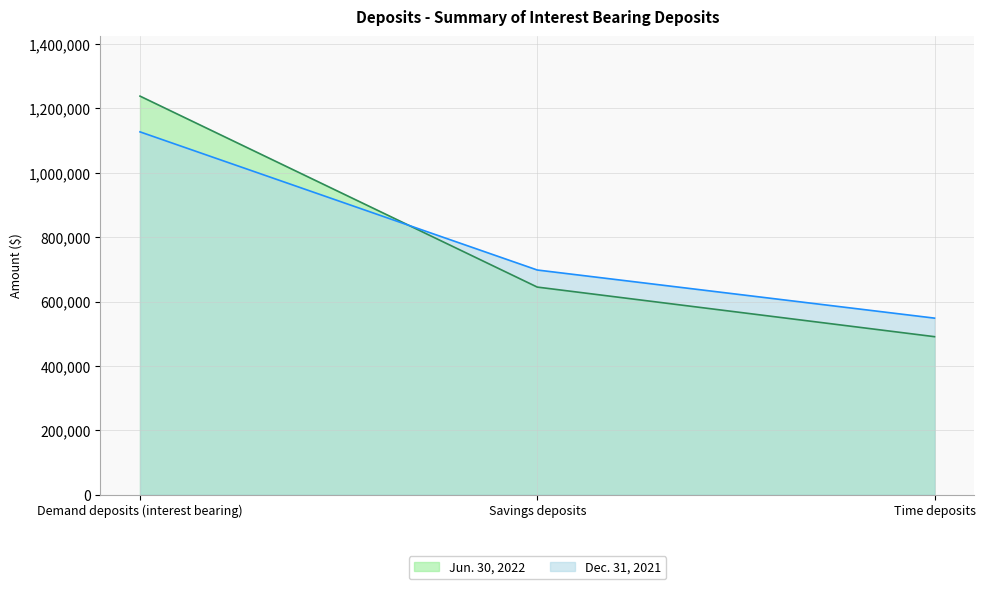

How many series are shown in this chart?

2